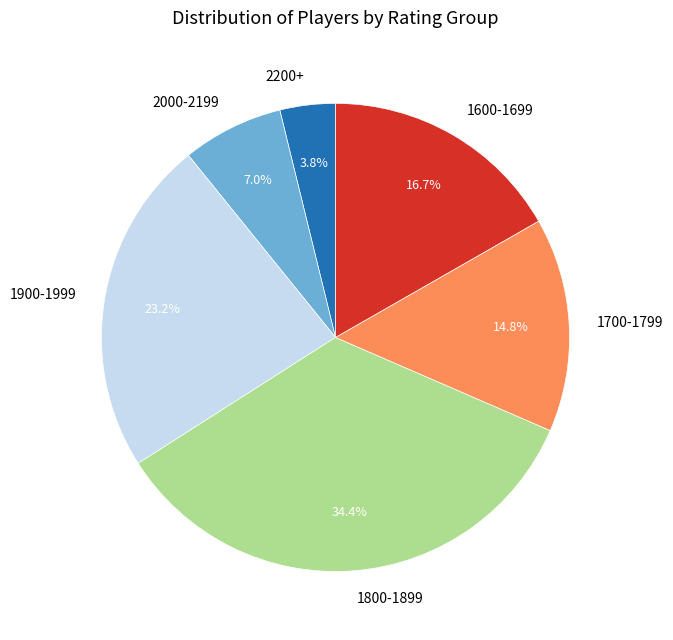

Which slice is the smallest?

2200+